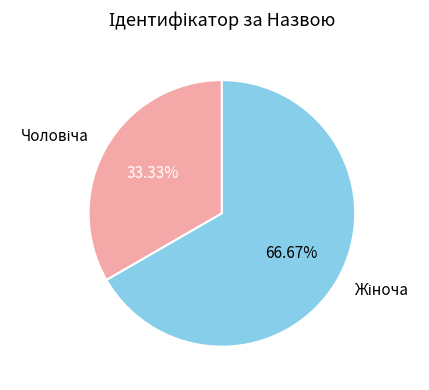

Does any single category account for the majority?

Yes